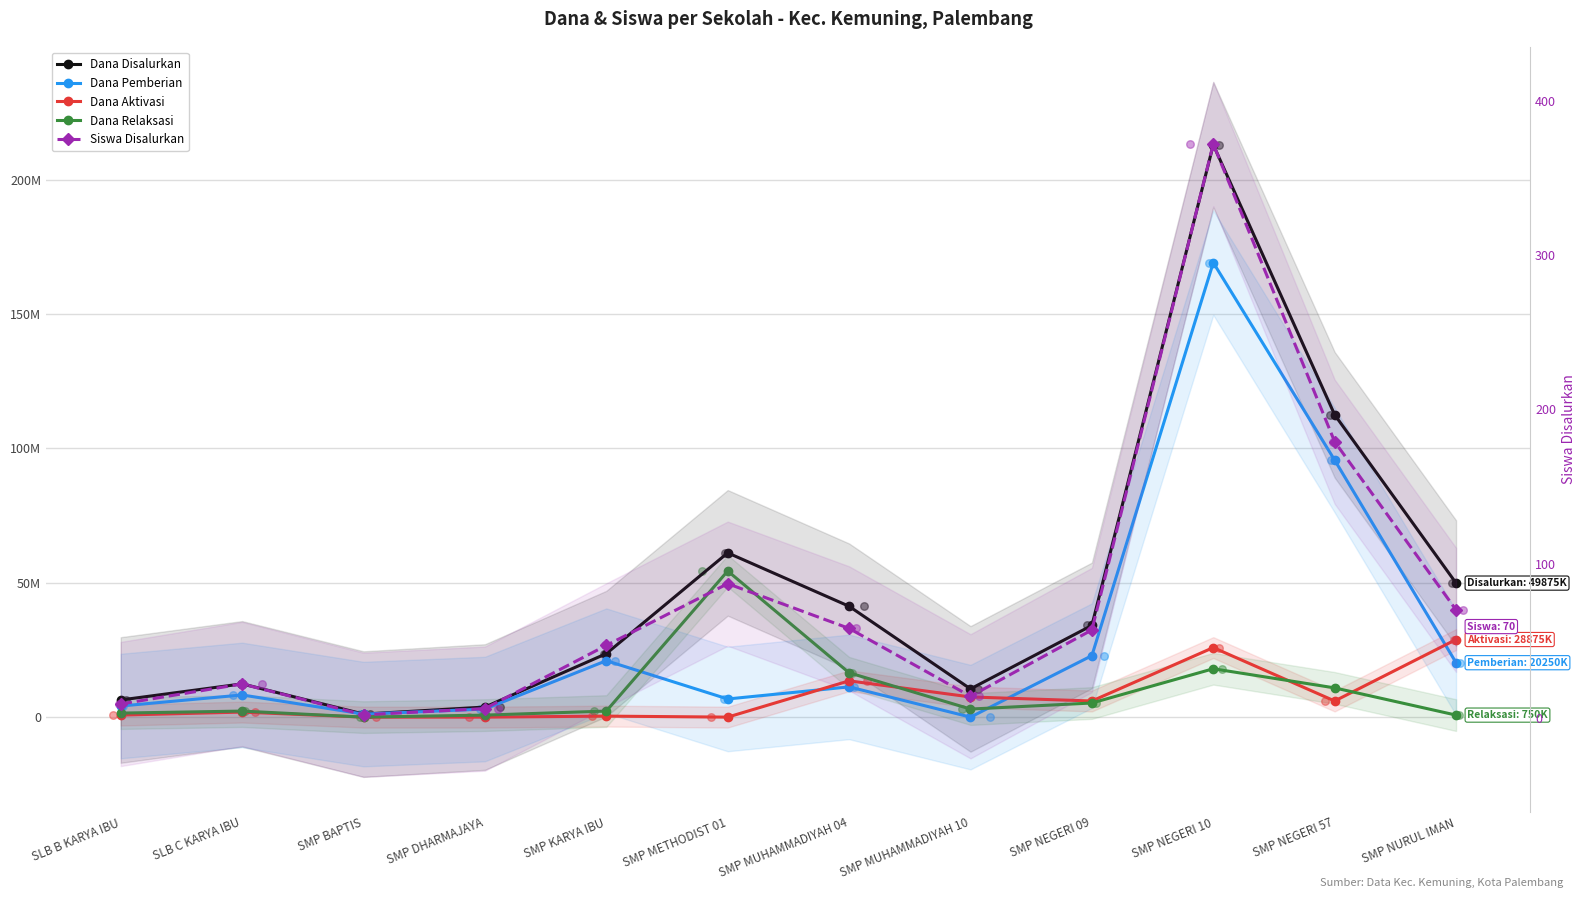

What are all the series names shown in the legend?

Dana Disalurkan, Dana Pemberian, Dana Aktivasi, Dana Relaksasi, Siswa Disalurkan